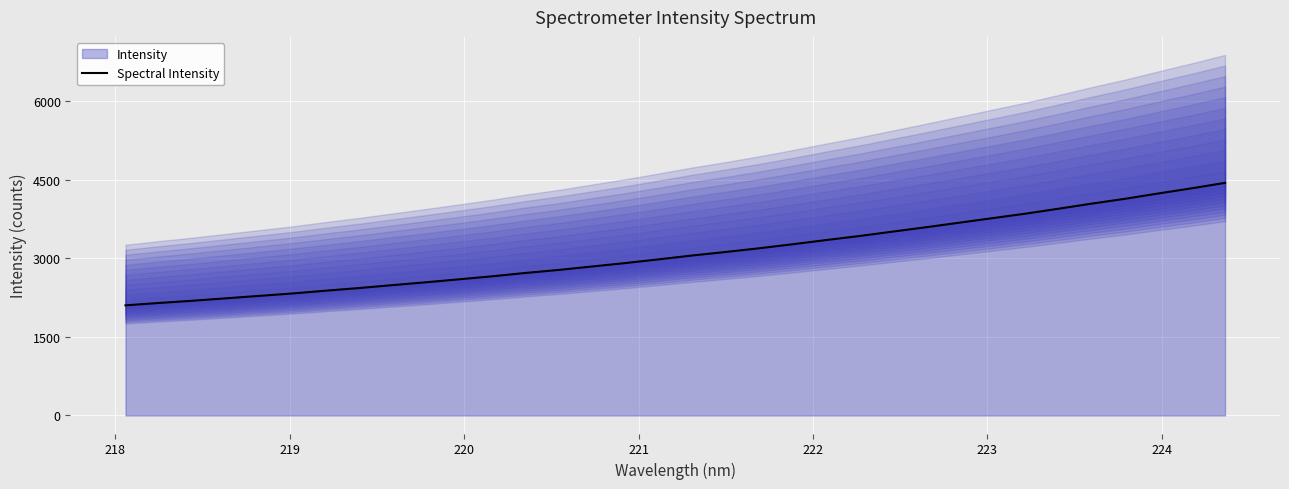

Reading left to right, transcribe all the data shown in this chart.

2103.8	2148.8	2191.3	2237.4	2283.9	2330.4	2383.4	2434.1	2489.3	2543.8	2600.7	2658.5	2722.6	2780.6	2846.2	2911.7	2983.0	3055.8	3122.9	3193.2	3269.6	3349.2	3426.6	3510.5	3594.0	3680.8	3767.7	3854.5	3949.5	4047.1	4139.2	4240.9	4339.4	4443.0